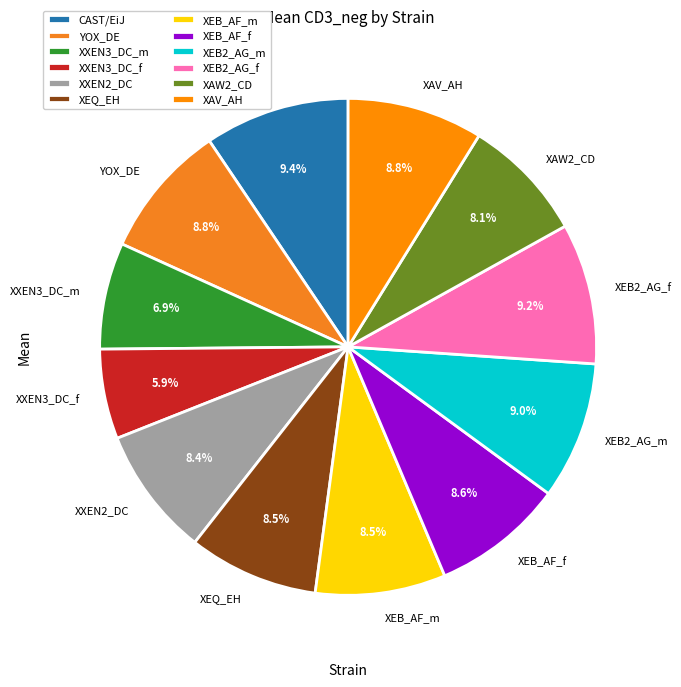

What is the ratio of the value at XXEN3_DC_f to the value at XAW2_CD?

0.7